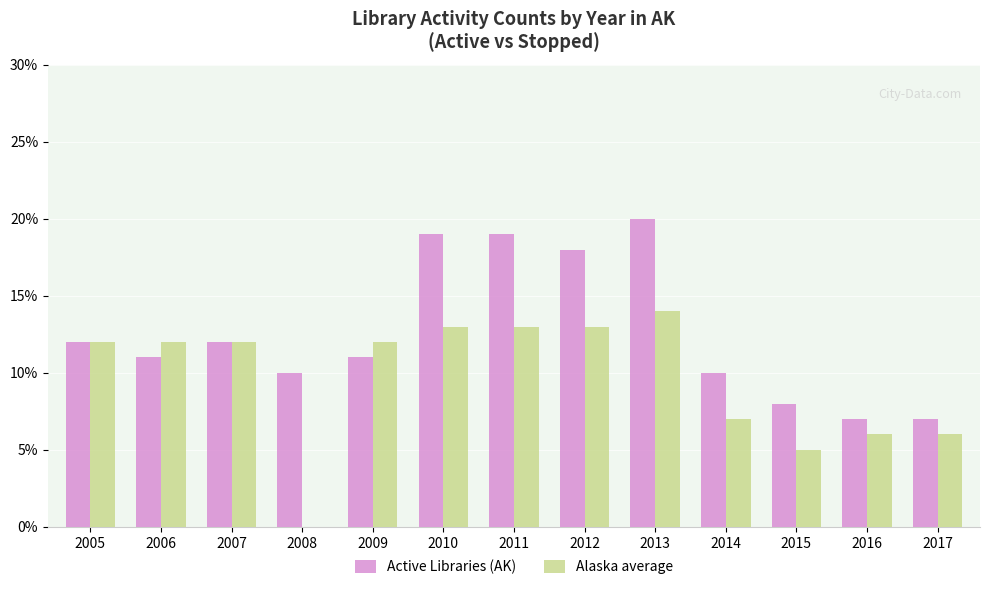

Is the value of Active Libraries (AK) at 2009 greater than the value of Alaska average at 2005?

No